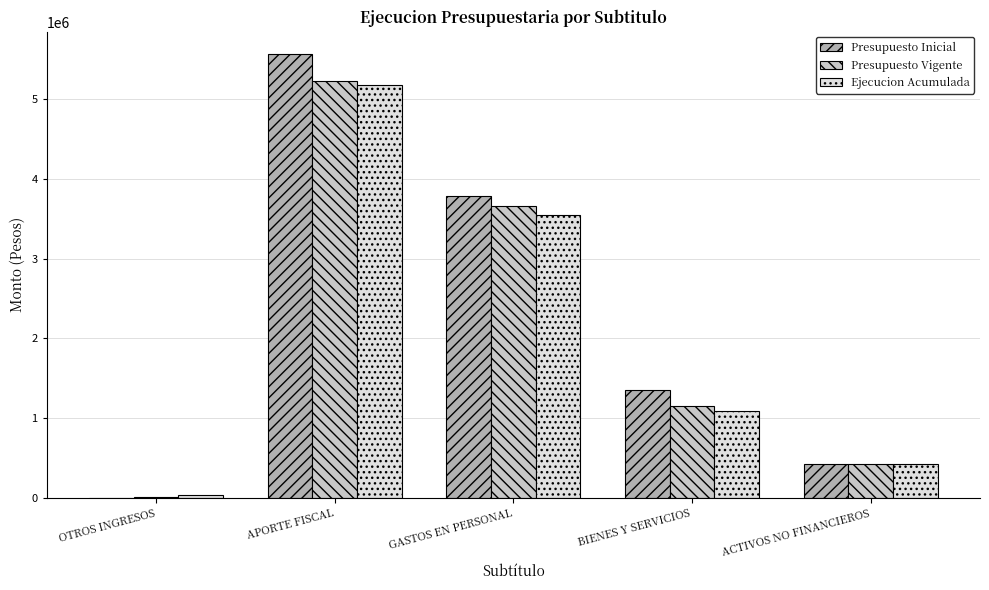

What is the sum of the Ejecucion Acumulada values at BIENES Y SERVICIOS and ACTIVOS NO FINANCIEROS?

1505097